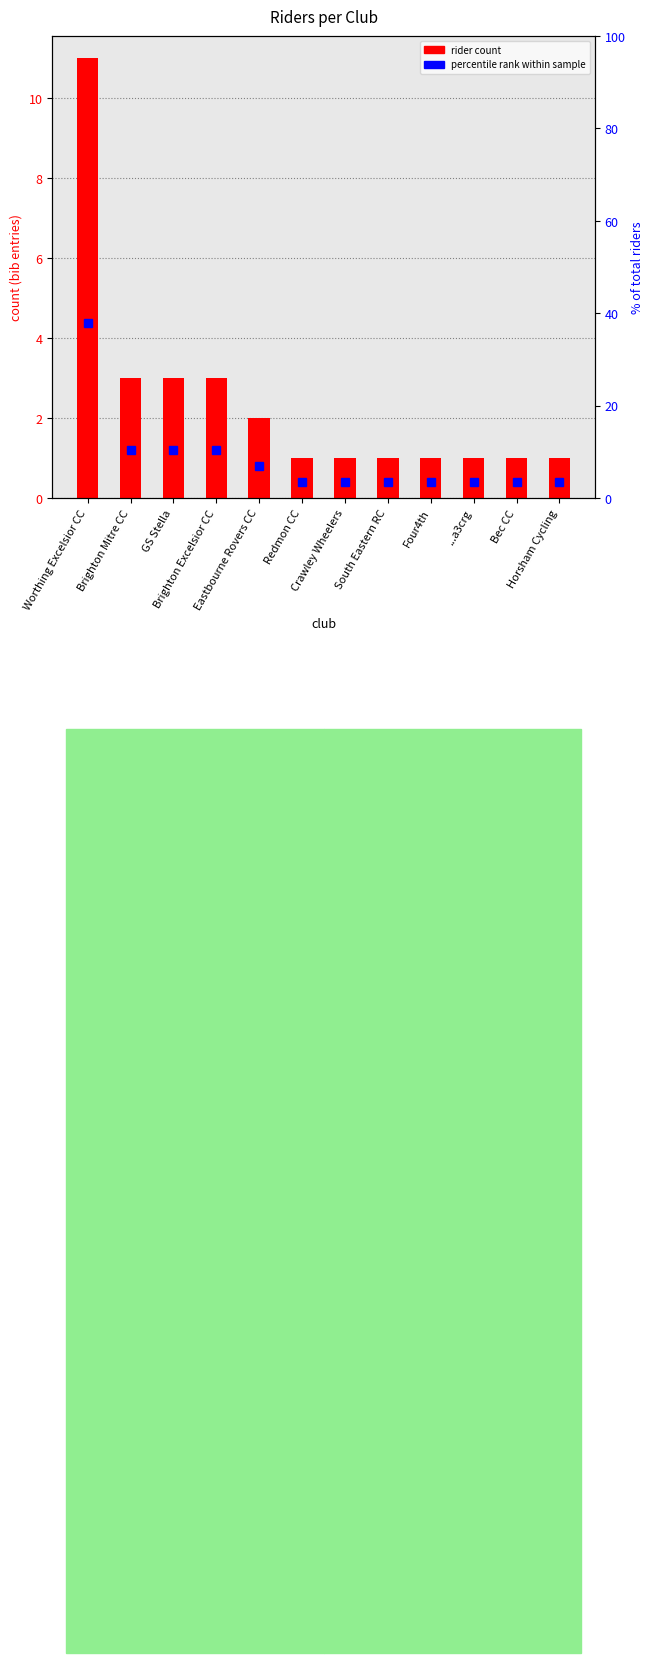

Which series has the largest range (max minus min)?

percentile rank within sample